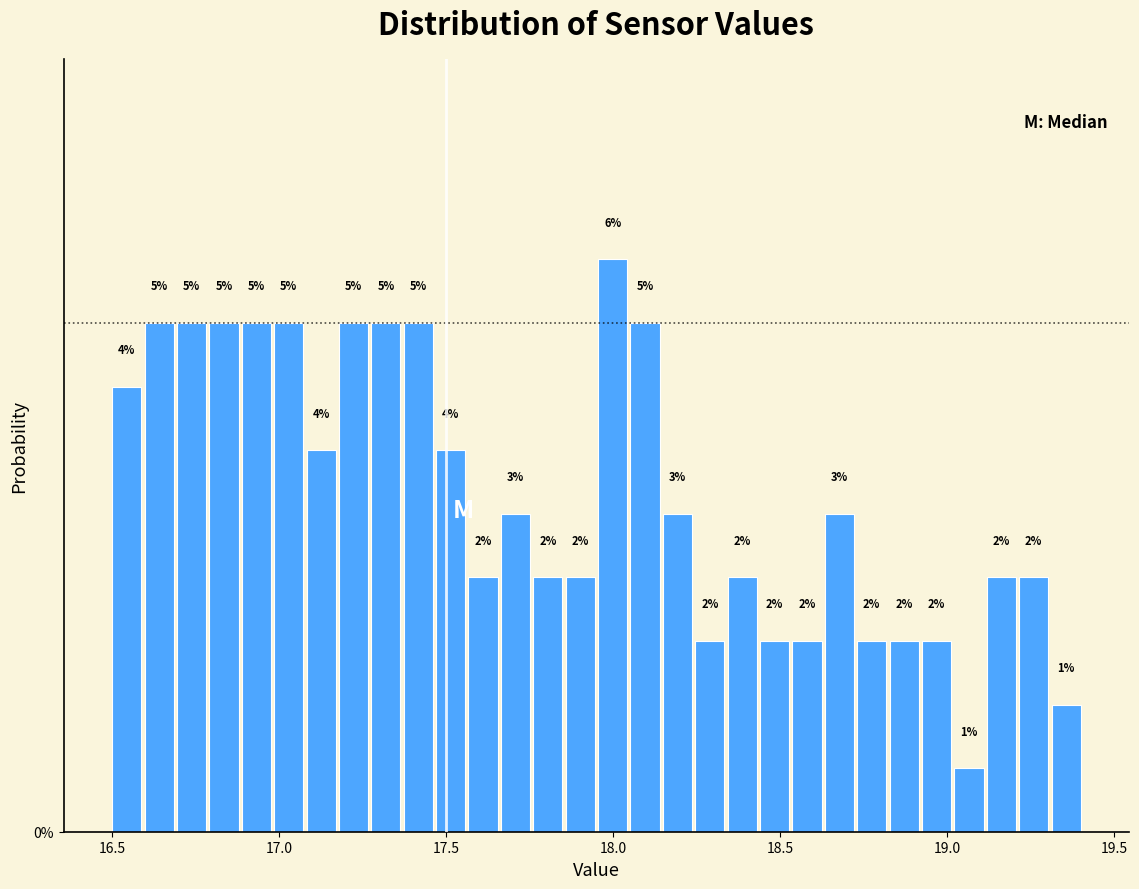

Read against the x-axis, roughly where is the centre of the tallest bar?

18.00